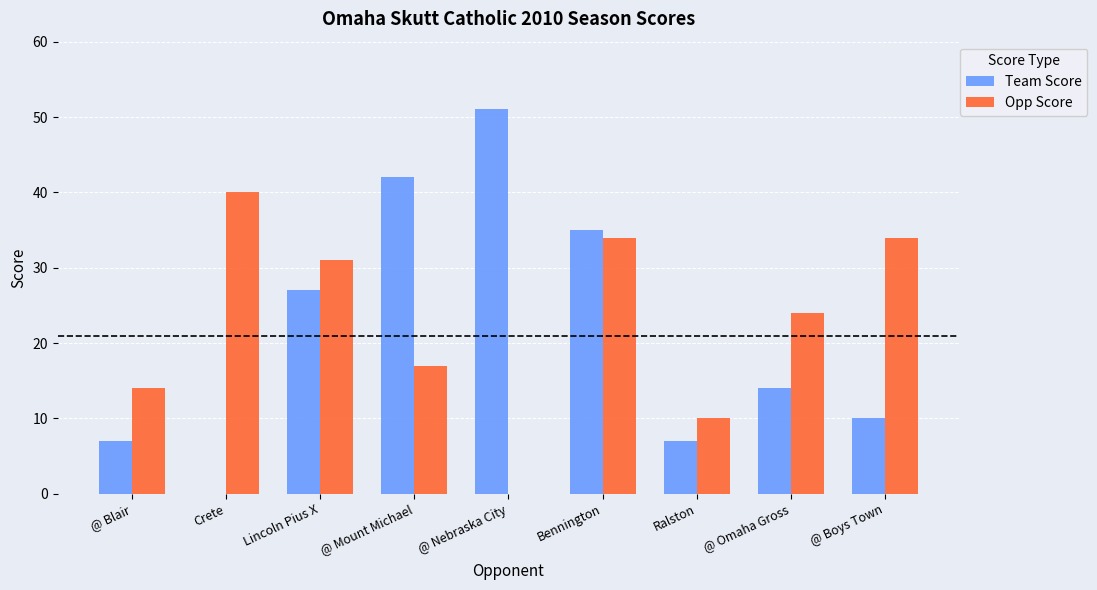

Count the number of data series in this chart.

2